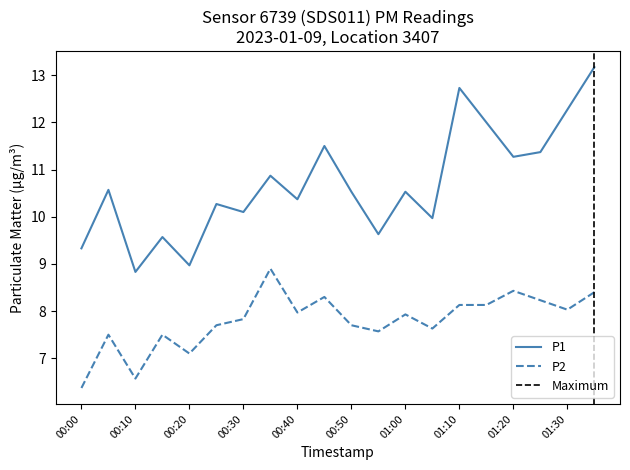

What position from the right is 00:40?

12